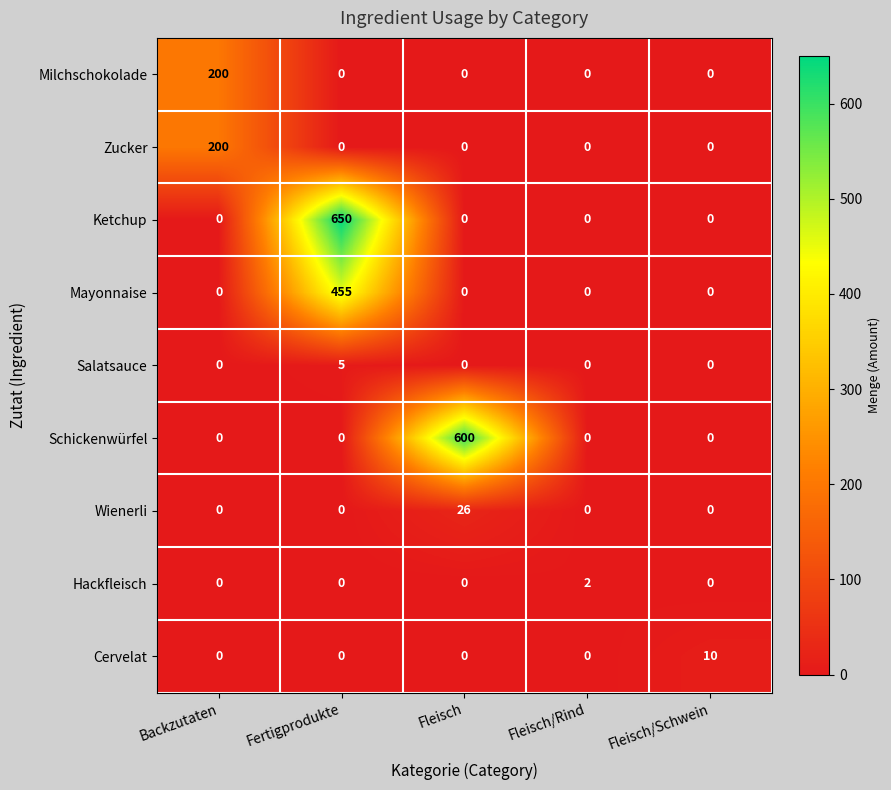

Between Fleisch and Fleisch/Schwein, which series saw the biggest shift?

Schickenwürfel